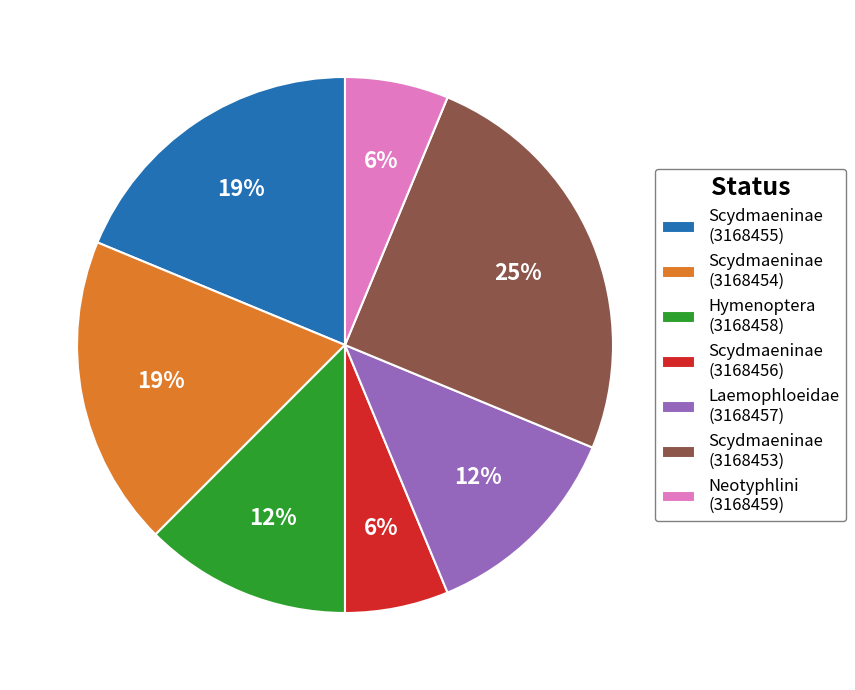

Approximately how many times larger is the value at Hymenoptera (3168458) compared to Scydmaeninae (3168453)?

0.5